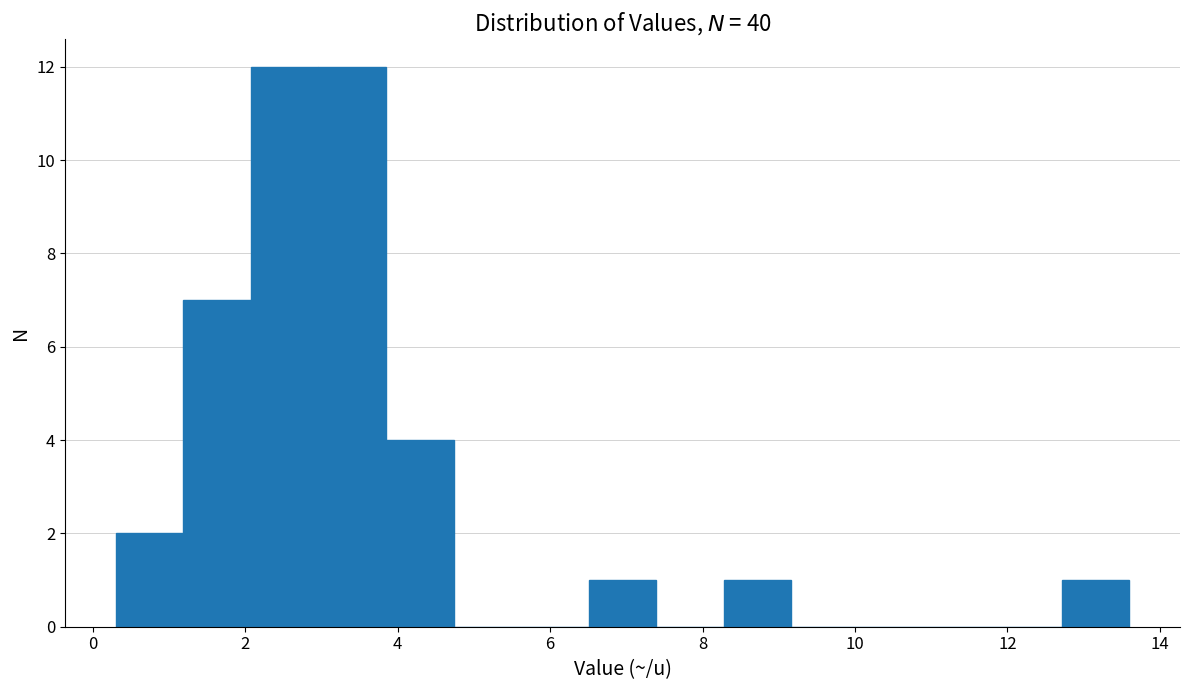

Reading left to right, transcribe this chart: for each bar, give the range it covers on the x-axis and its height. Neither the bar edges nor the heights are printed on the chart, so give them approximately, as read against the axes.

0.4 to 1.2: 2
1.2 to 2.0: 7
2.0 to 3.0: 12
3.0 to 3.8: 12
3.8 to 4.8: 4
4.8 to 5.6: 0
5.6 to 6.6: 0
6.6 to 7.4: 1
7.4 to 8.2: 0
8.2 to 9.2: 1
9.2 to 10.0: 0
10.0 to 11.0: 0
11.0 to 11.8: 0
11.8 to 12.8: 0
12.8 to 13.6: 1